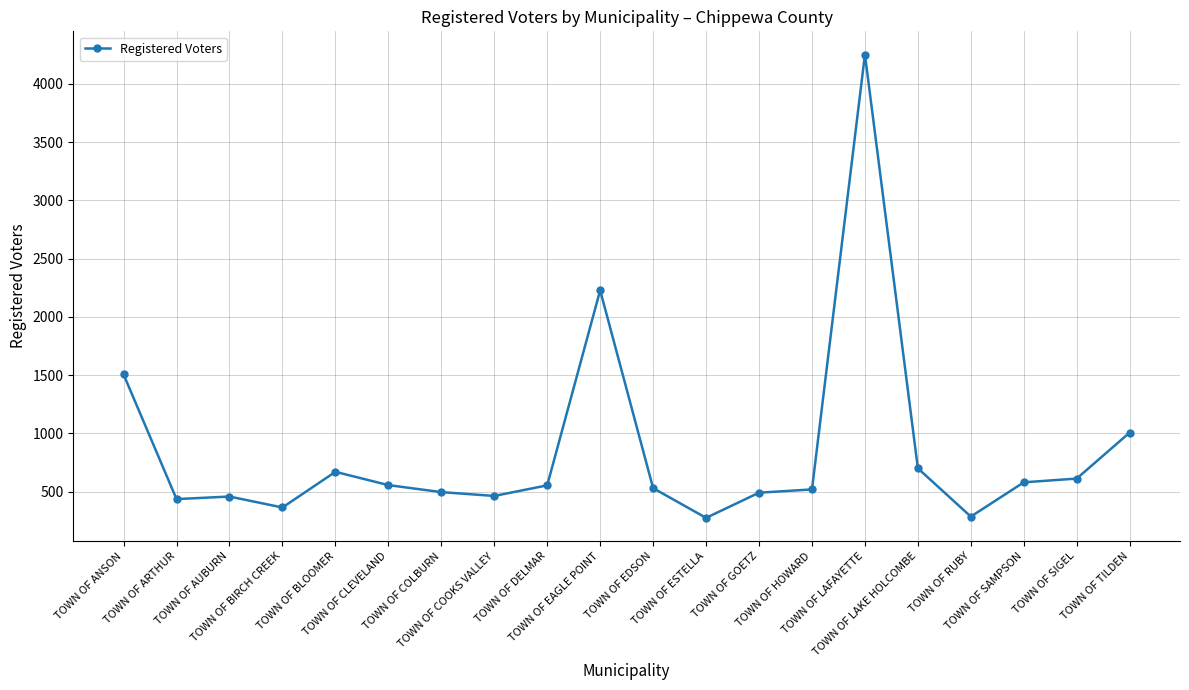

What is the ratio of the value at TOWN OF ESTELLA to the value at TOWN OF LAFAYETTE?

0.1